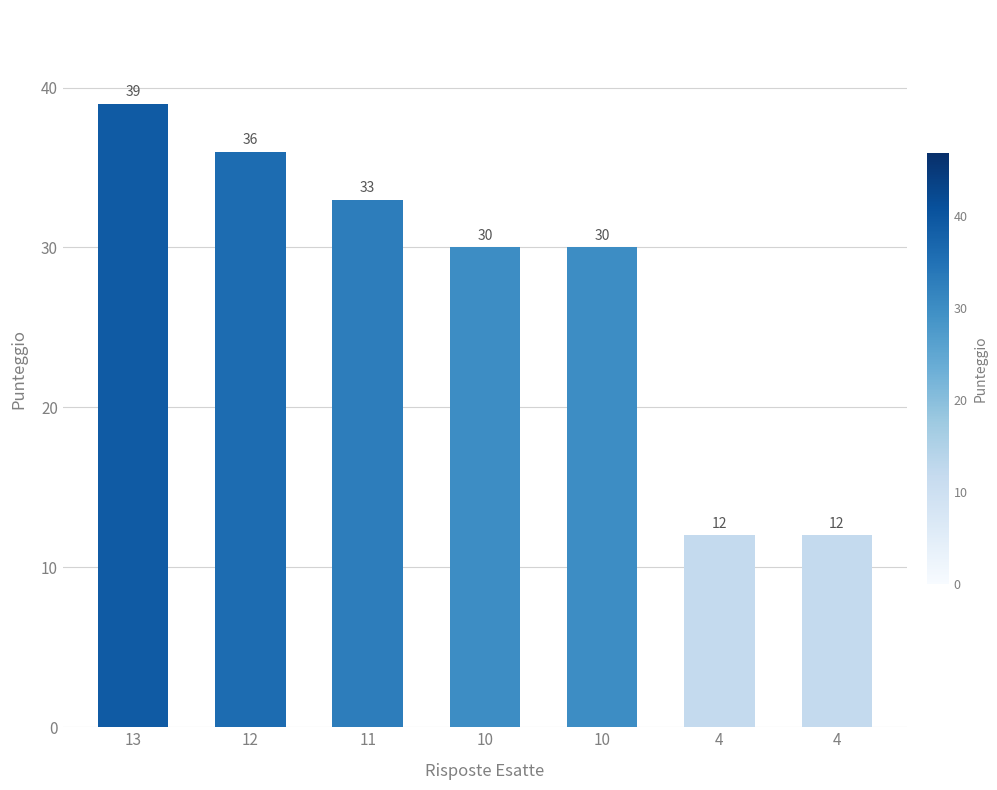

The chart shows a value of 33 at 11. True or false?

True